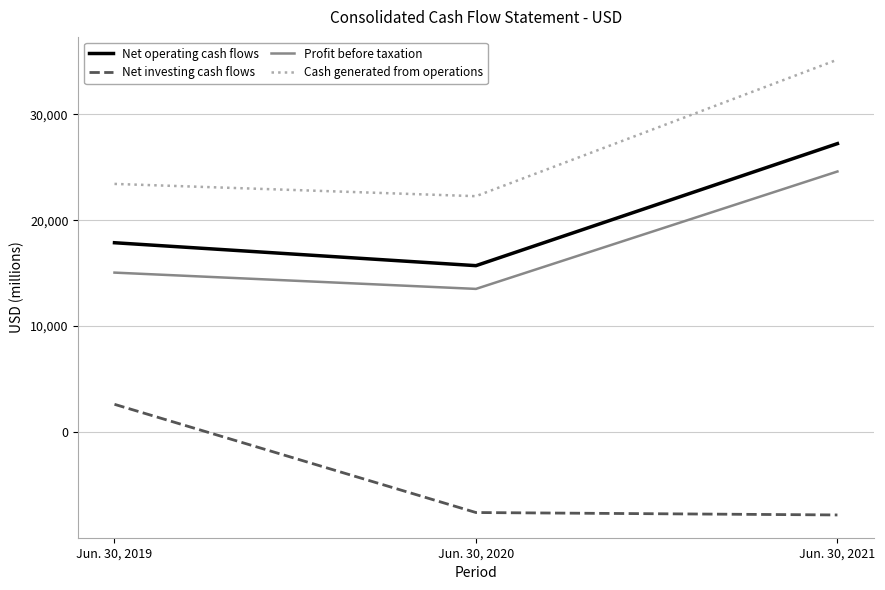

Which series changed the most between Jun. 30, 2019 and Jun. 30, 2020?

Net investing cash flows